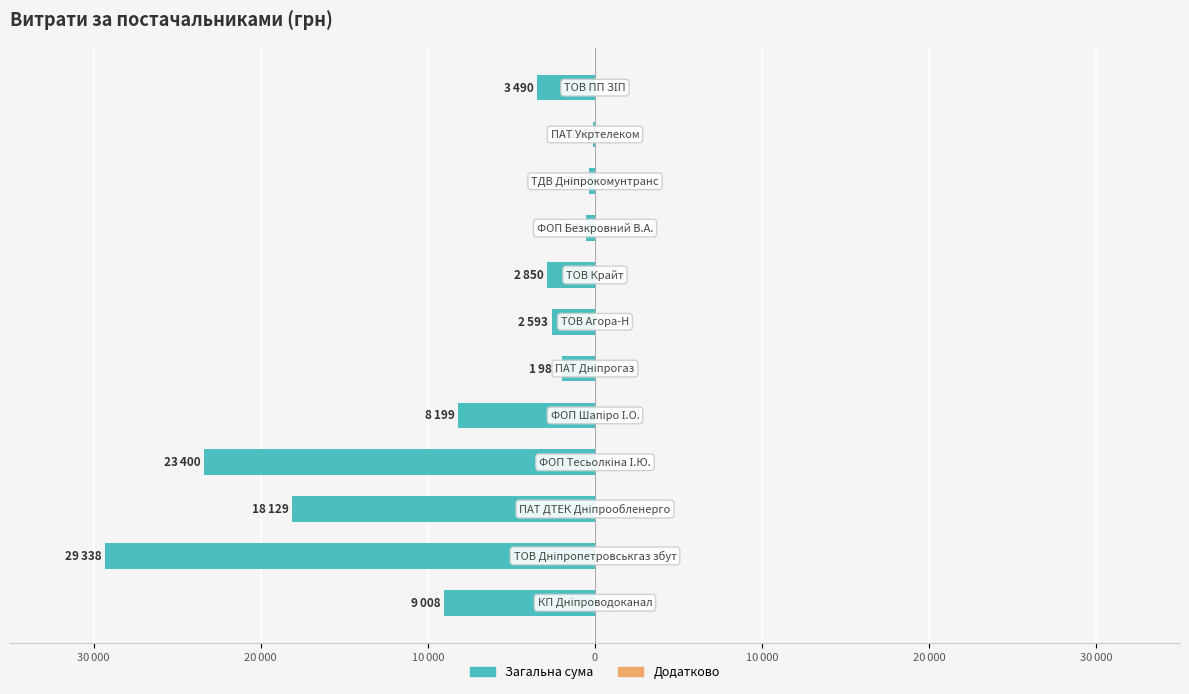

Are the bars horizontal?

Yes